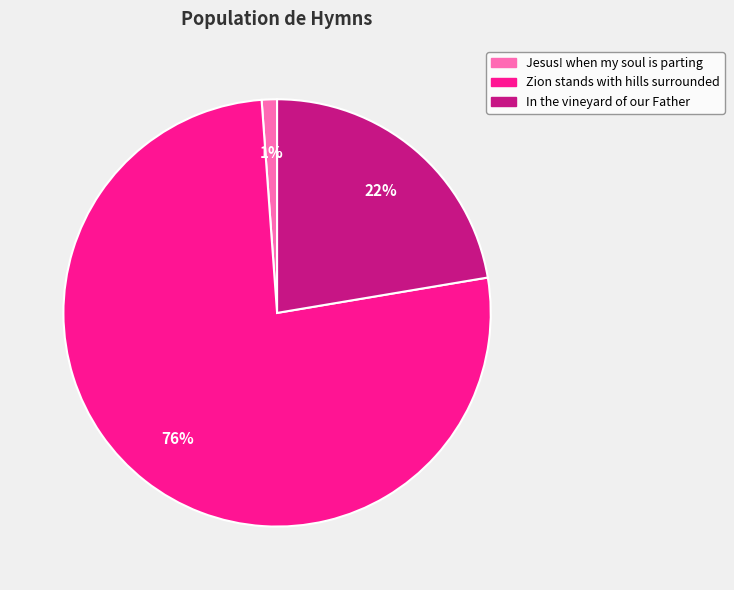

To the nearest percent, what is the combined percentage of Jesus! when my soul is parting and Zion stands with hills surrounded?

78%